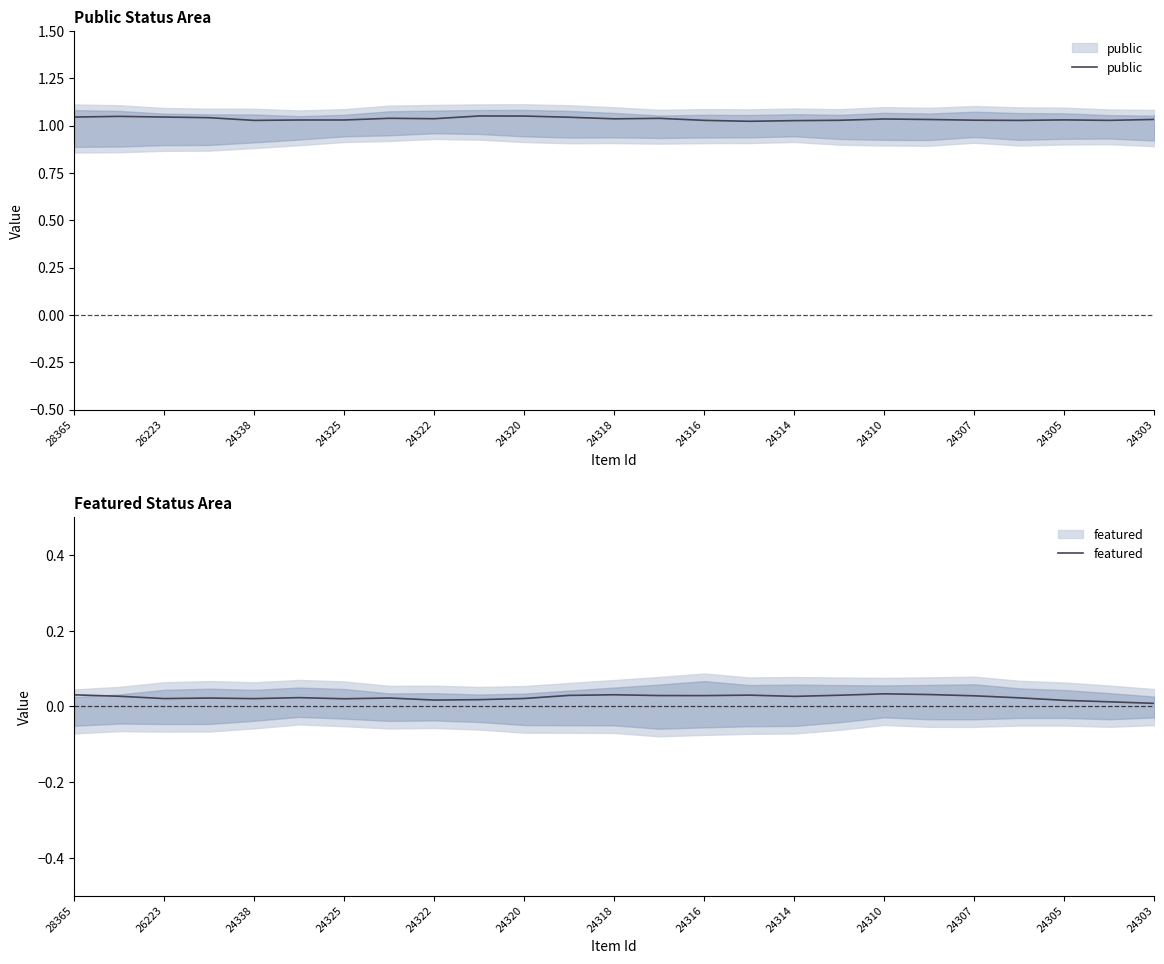

Which series changed the most between 26223 and 24318?

public